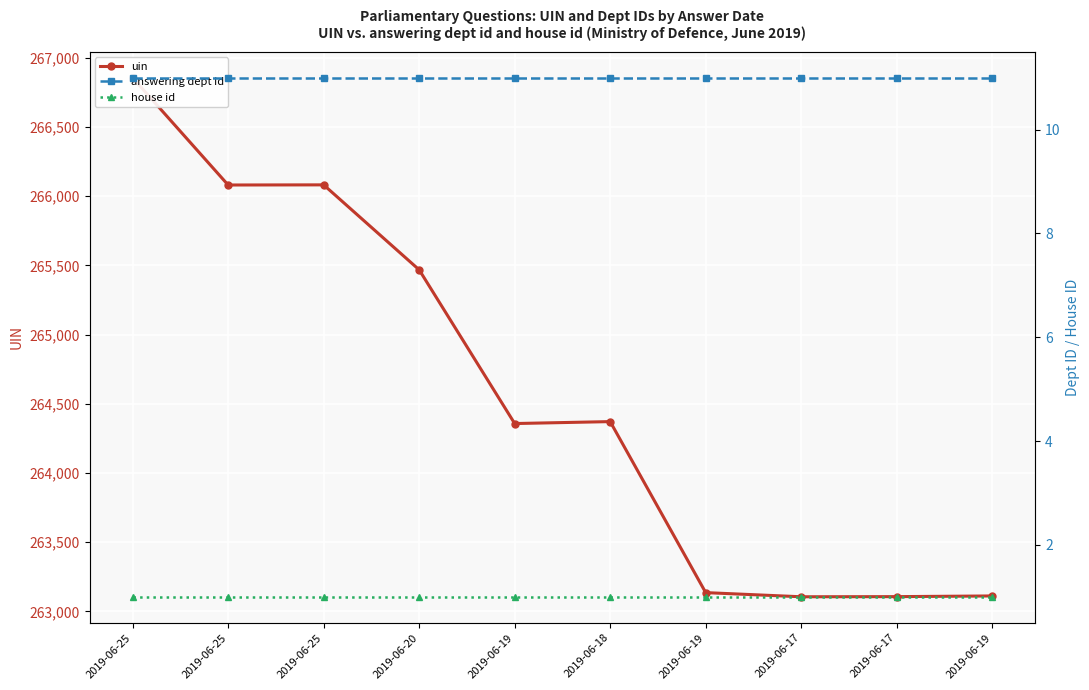

True or false: answering dept id and uin cross at least once.

False